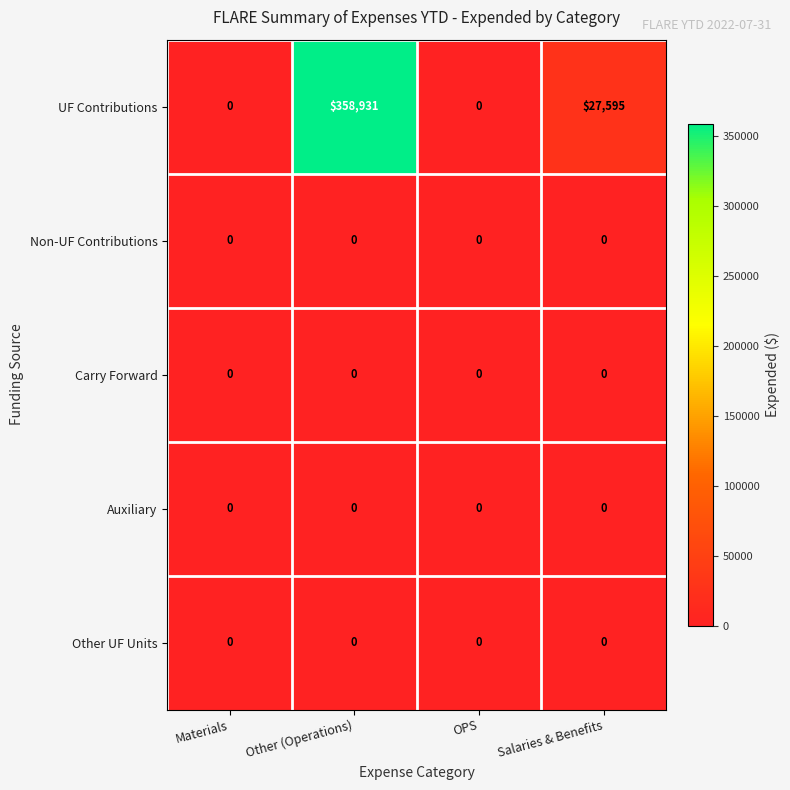

True or false: UF Contributions has a value of 48028 at Salaries & Benefits.

False